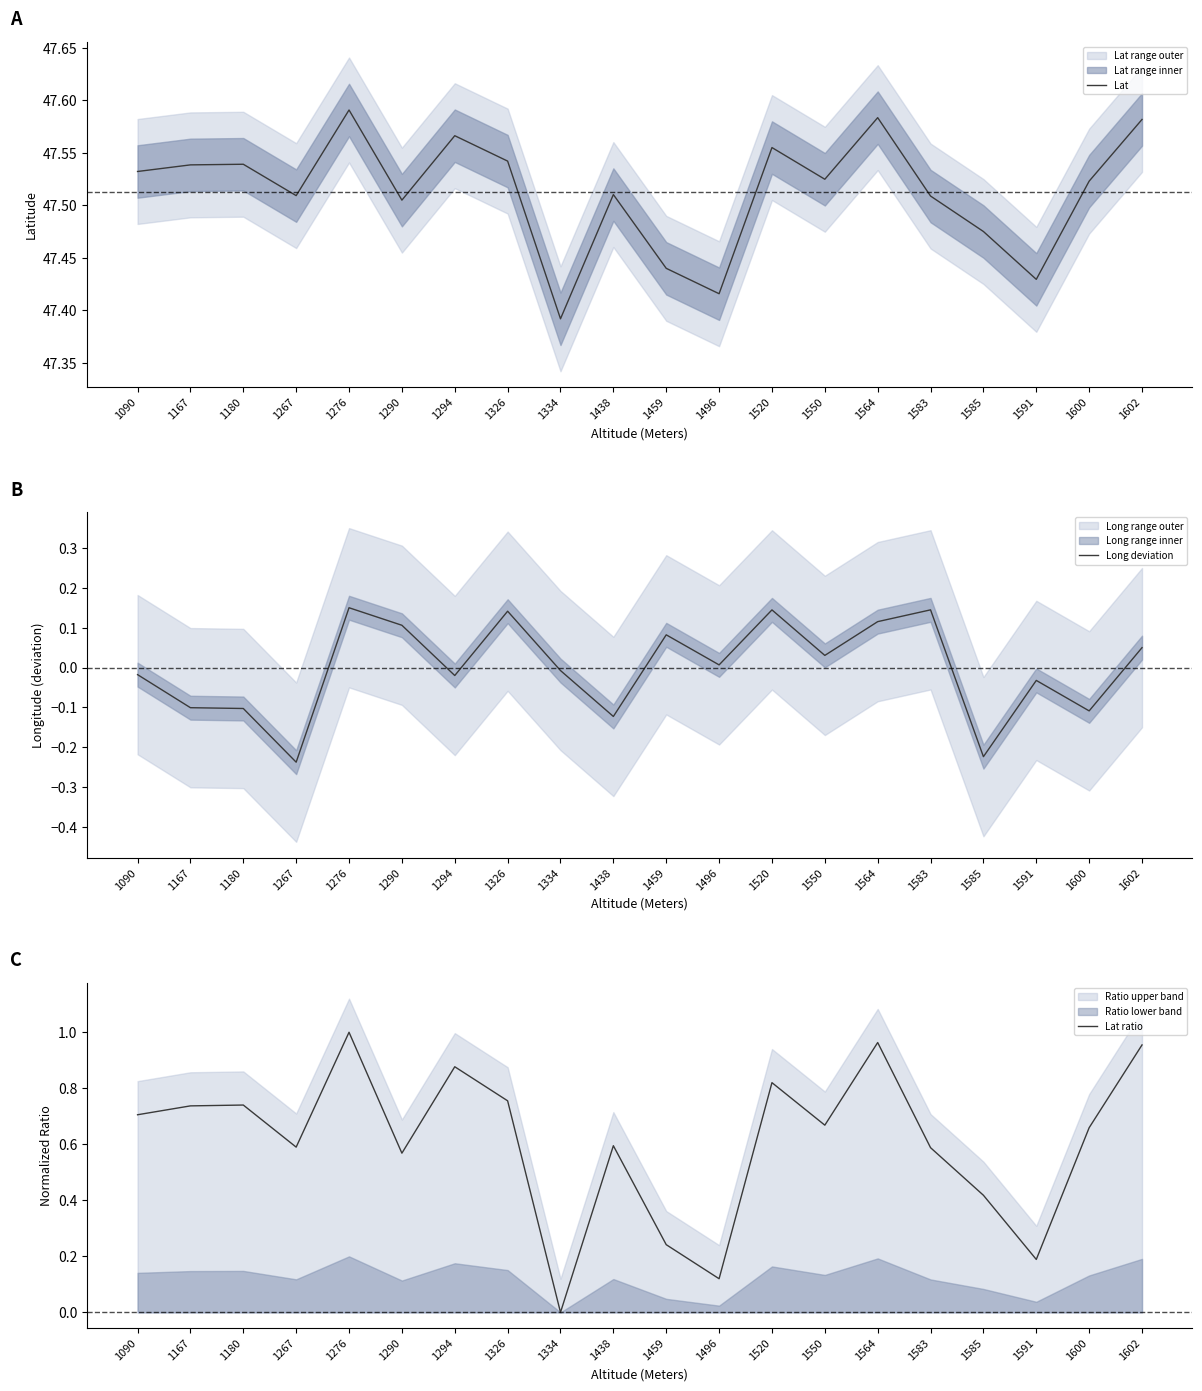

Between 1602 and 1180, which is larger?

1602